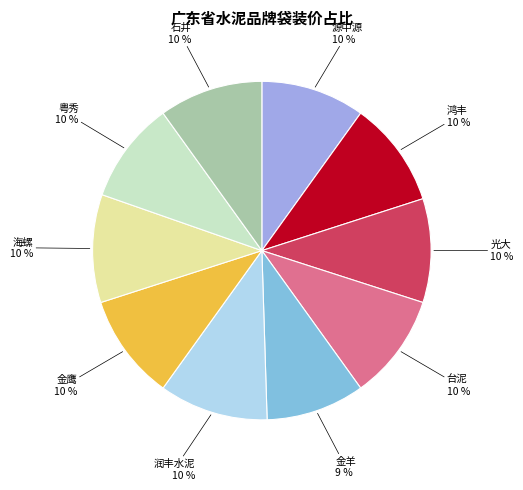

Is there a majority slice in this chart?

No